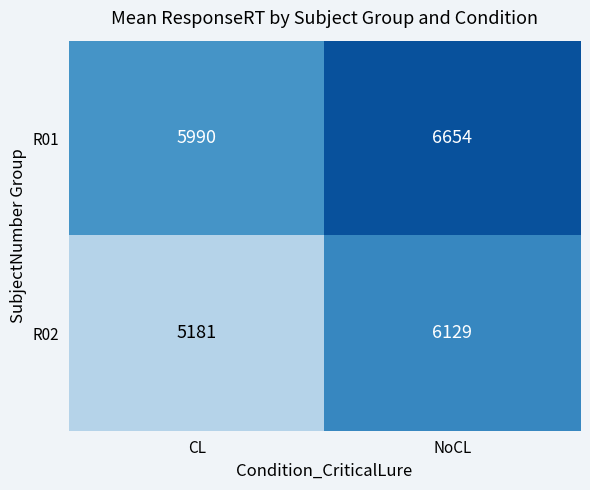

The R02 series shows 5181 at CL. True or false?

True